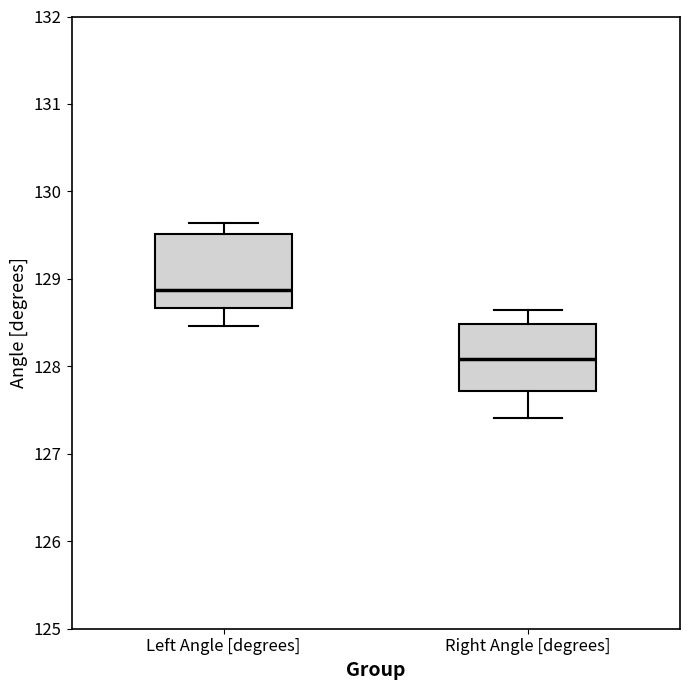

Which box's median line is the highest?

Left Angle [degrees]